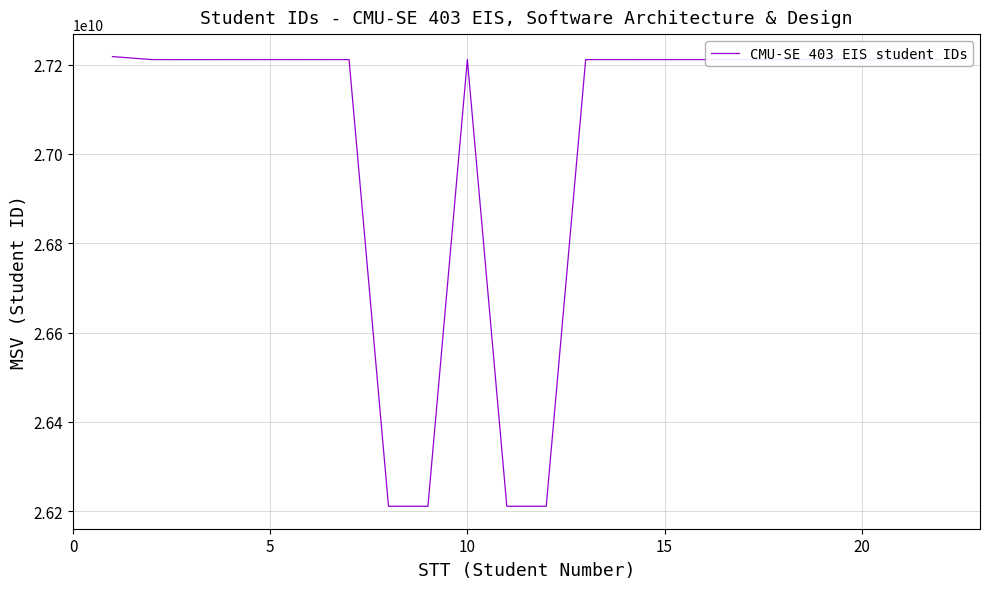

What is the difference between the maximum and second lowest values?

1006684066